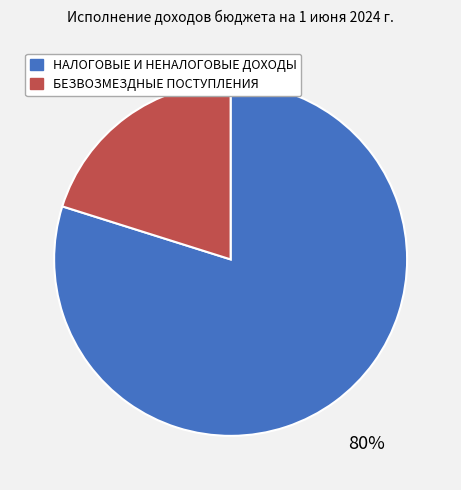

Is there a majority slice in this chart?

Yes